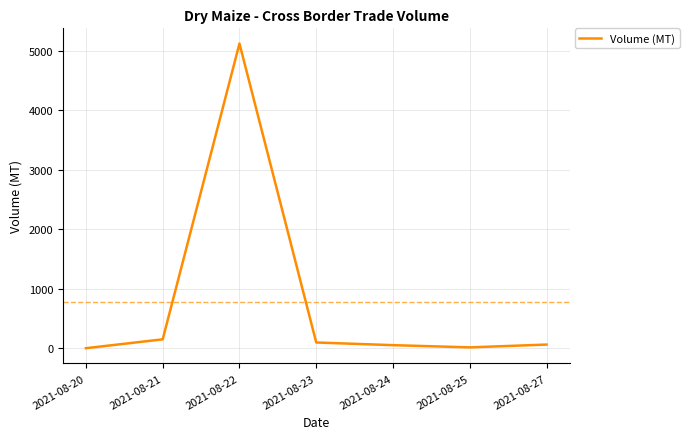

Which label corresponds to the largest value in the chart?

2021-08-22